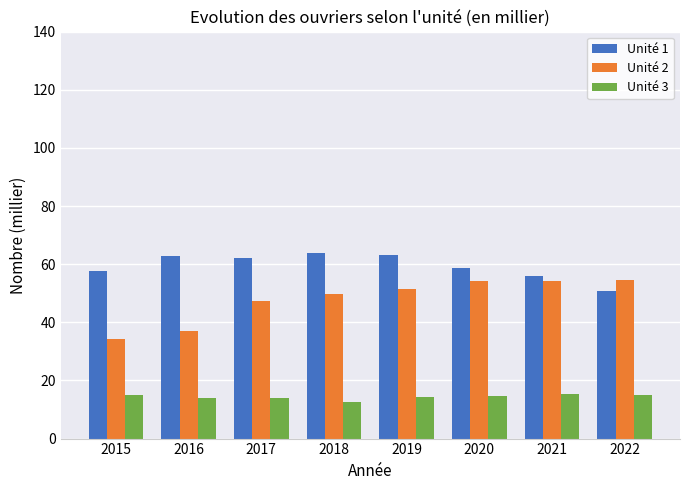

What is the value of the Unité 1 bar at the 4th from the left?

63.8